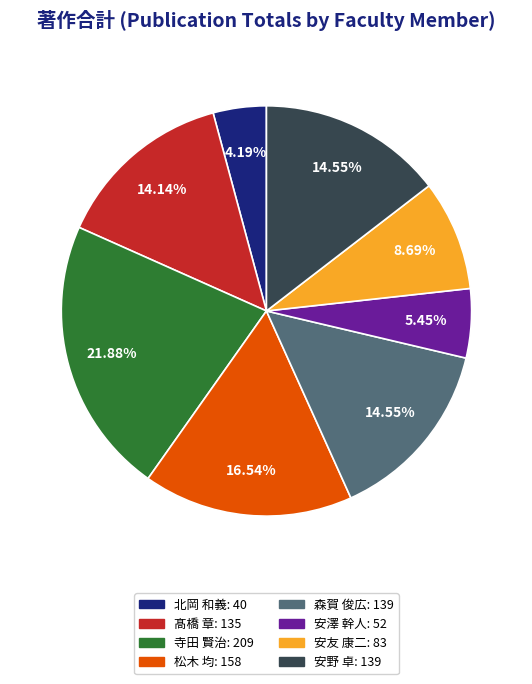

Is there a majority slice in this chart?

No